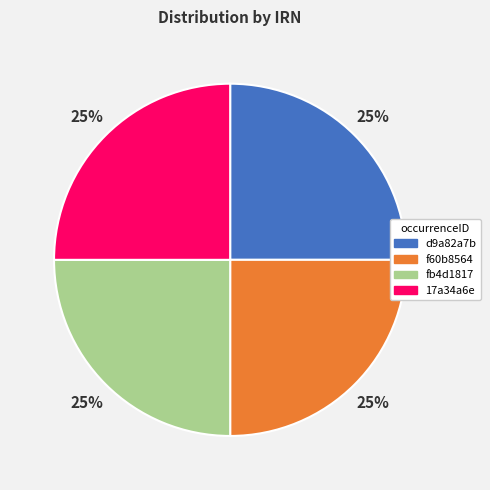

To the nearest percent, what is the combined percentage of f60b8564 and d9a82a7b?

50%